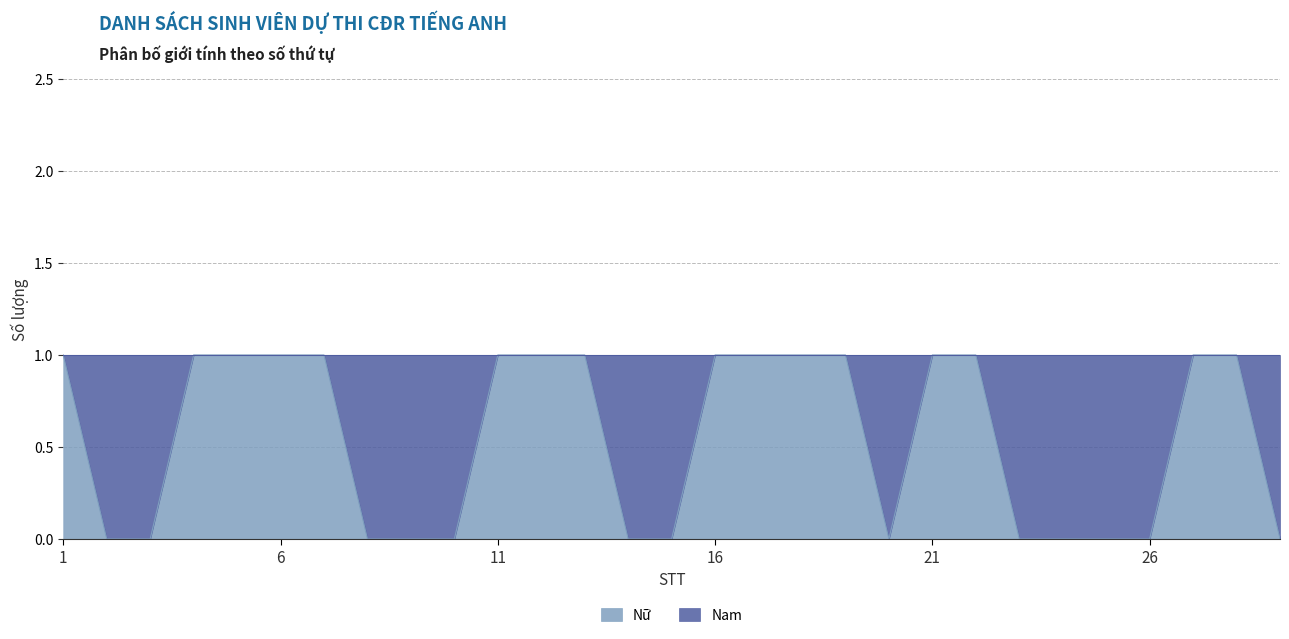

How many values are above zero?

16